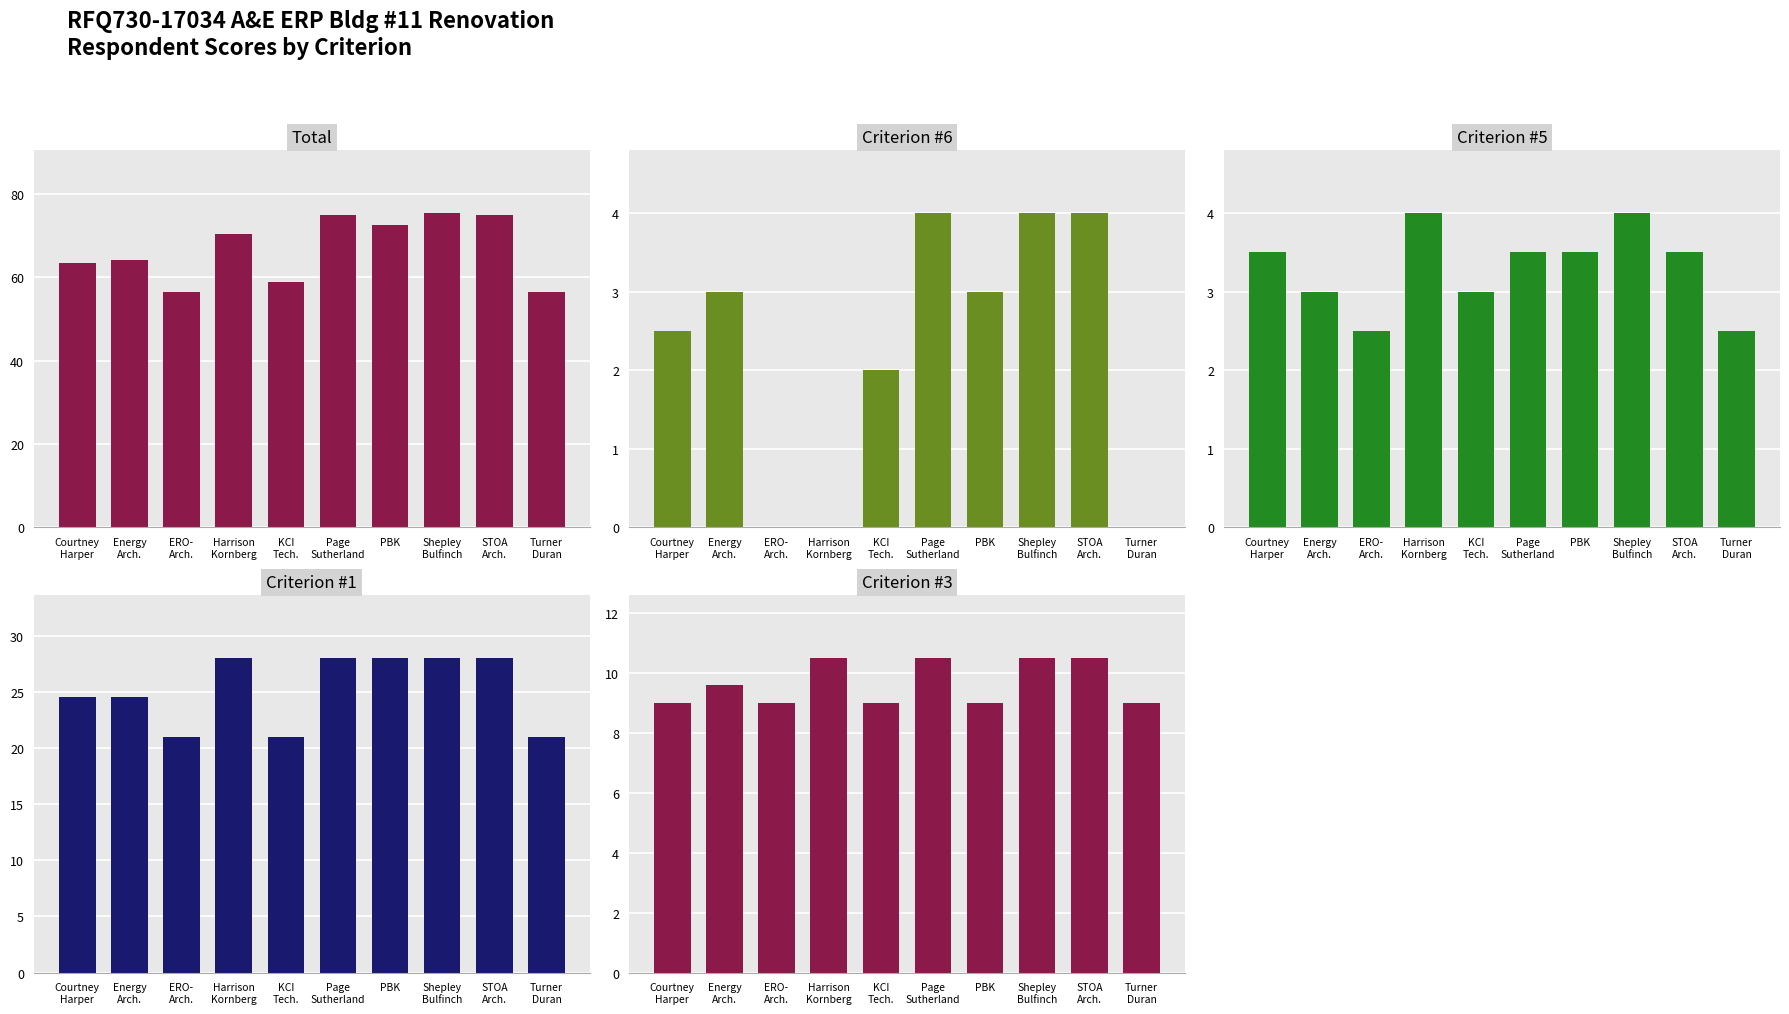

Which series changed the most between PBK and Turner
Duran?

Total